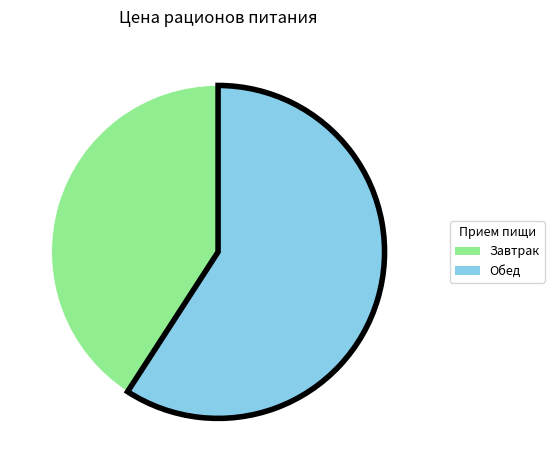

Rank the categories by value from highest to lowest.

Обед, Завтрак